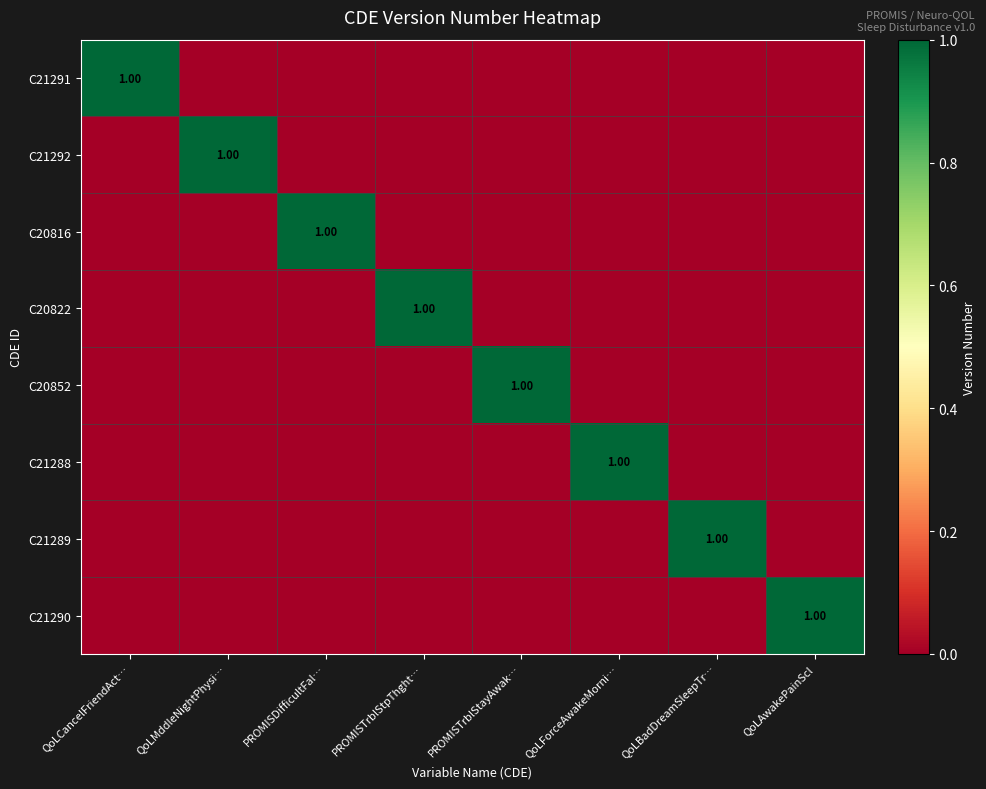

What is the highest value of the C20816 series?

1